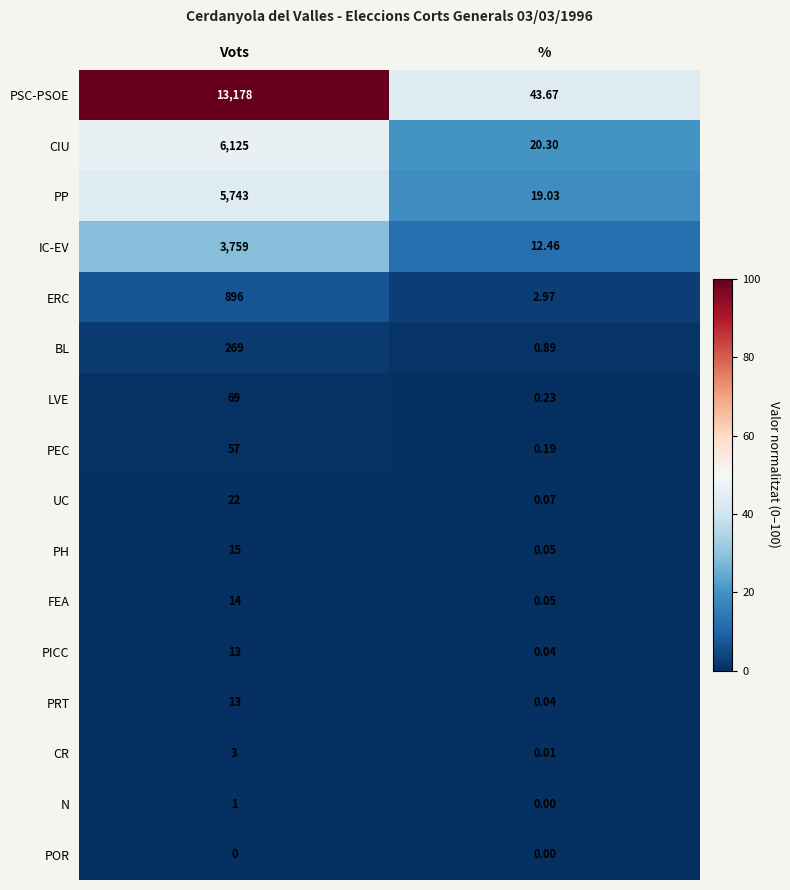

At how many categories does at least one series exceed 24?

2